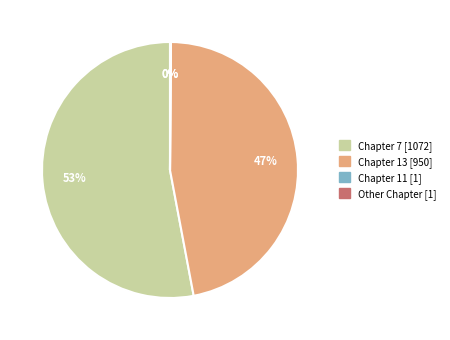

Does any single category account for the majority?

Yes